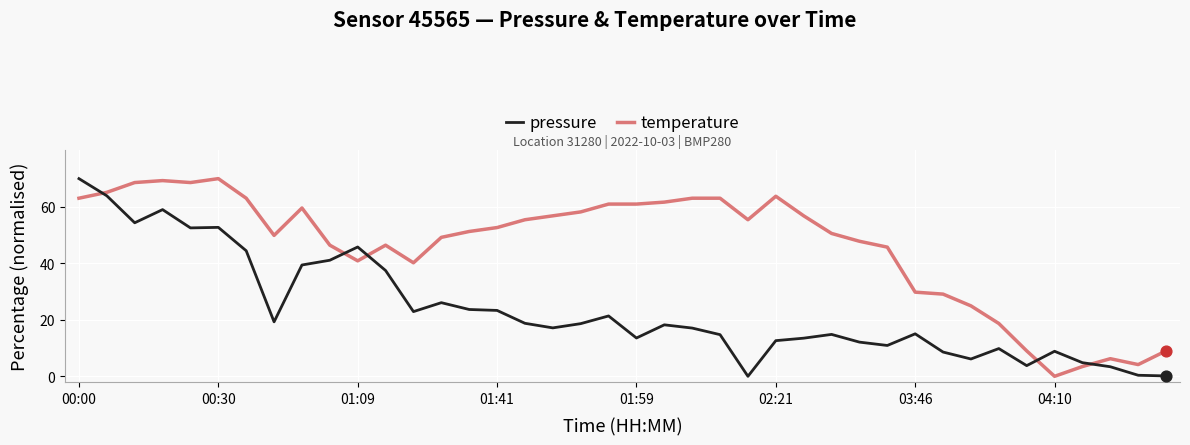

At how many categories does at least one series exceed 52?

20